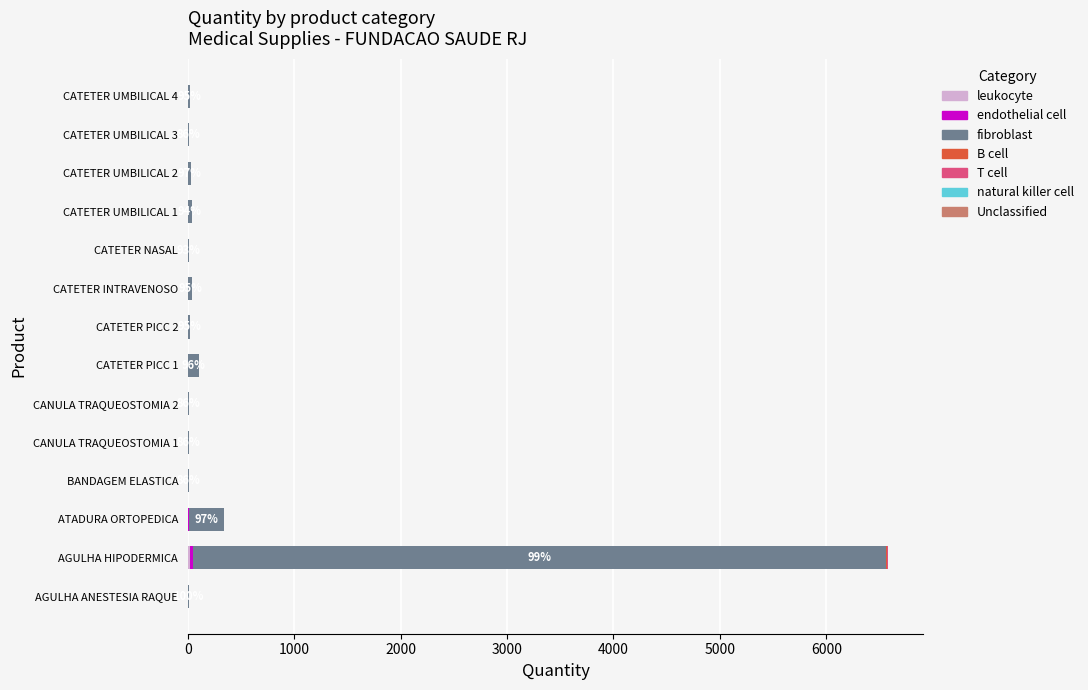

At which category is the sum across all series the highest?

AGULHA HIPODERMICA